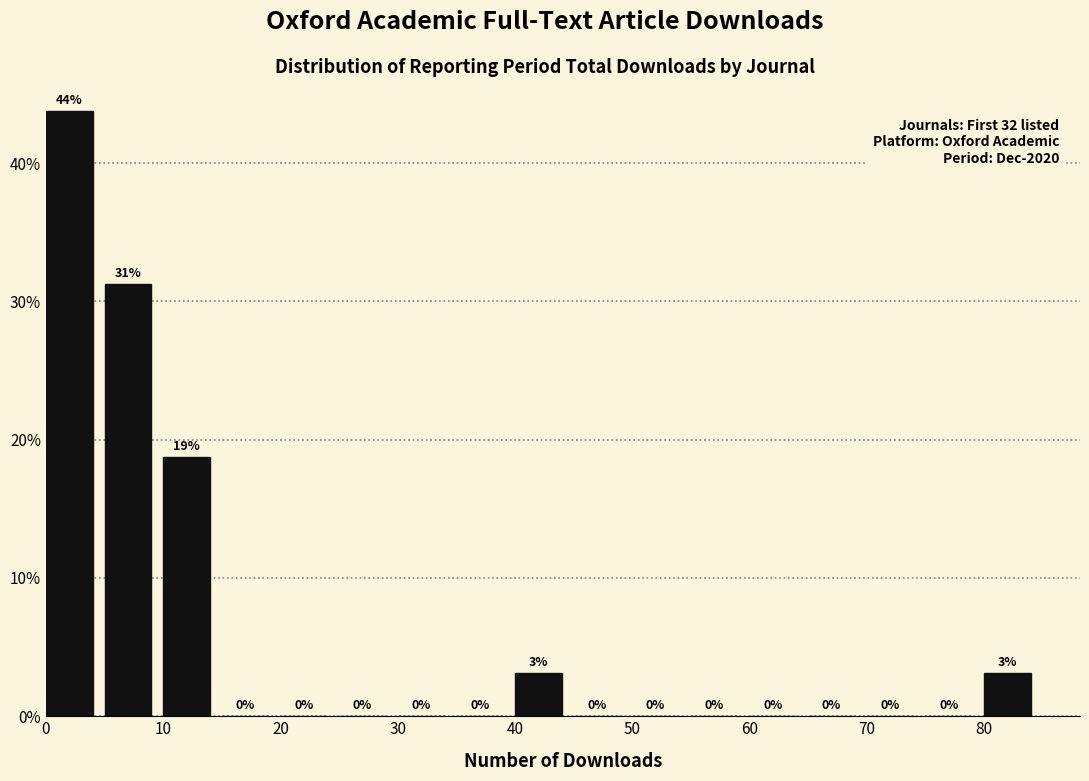

Over which range of the x-axis is the bar tallest?

0 to 5